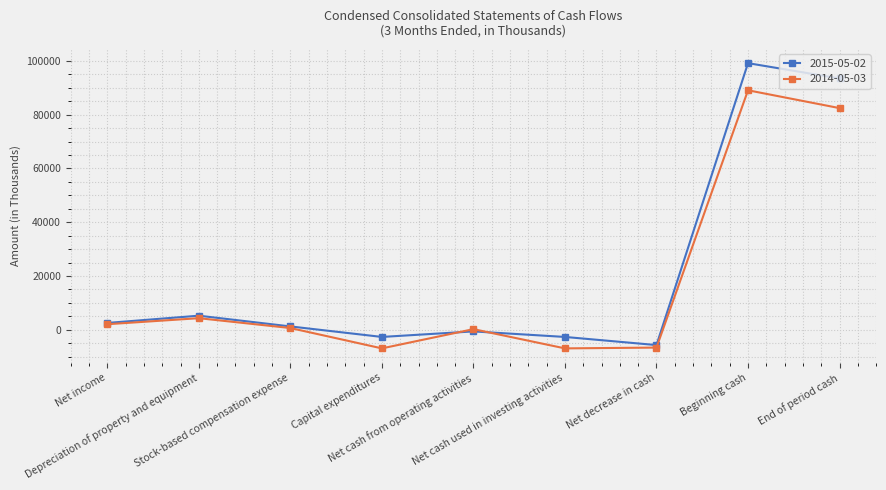

True or false: 2015-05-02 has a value of -616 at Net cash from operating activities.

True